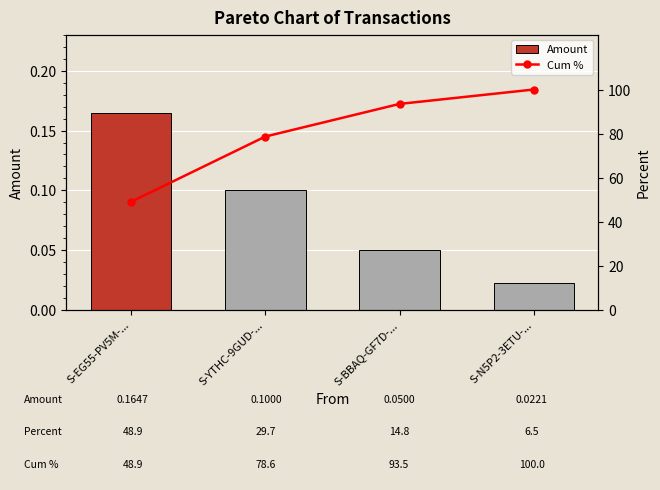

Between S-YTHC-9GUD-... and S-EG55-PV5M-..., which is larger?

S-EG55-PV5M-...